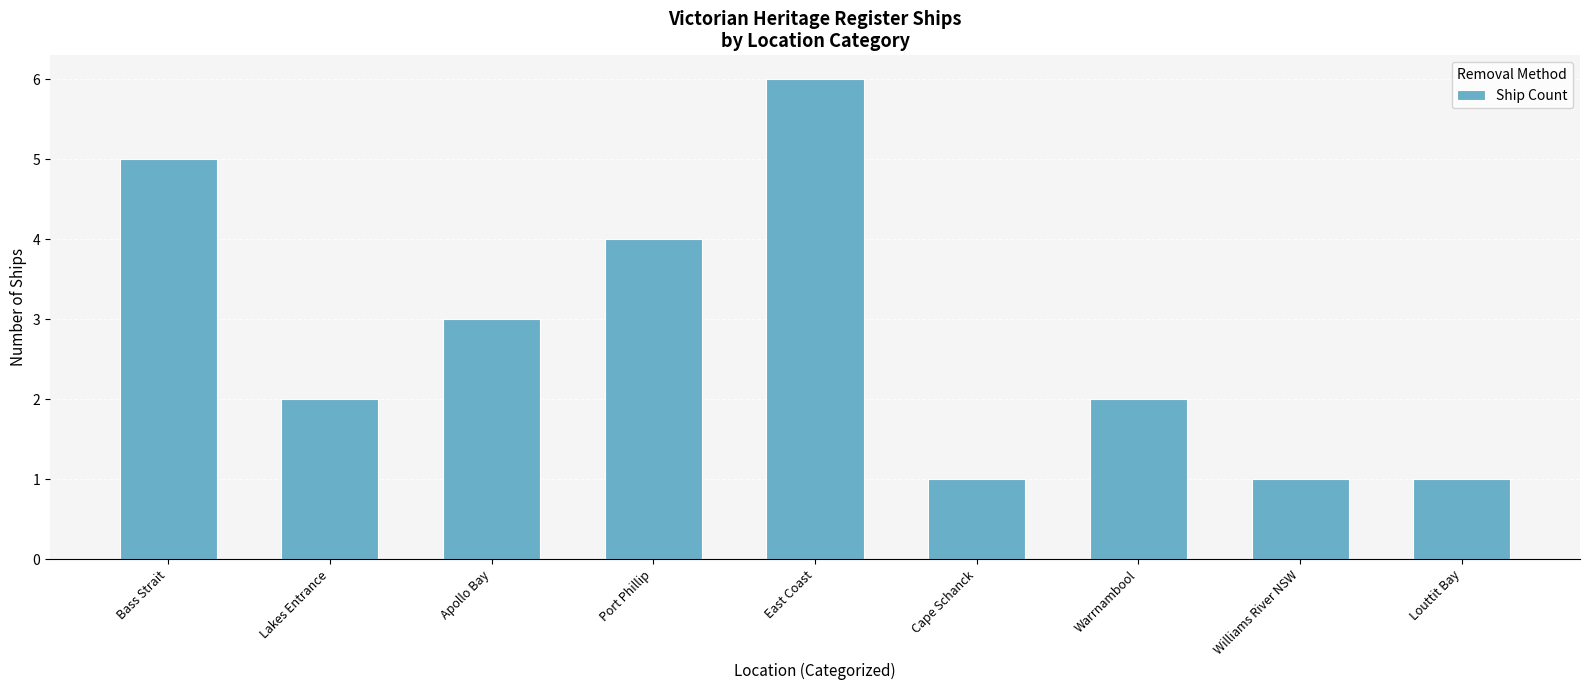

What is the change in value from Port Phillip to East Coast?

+2